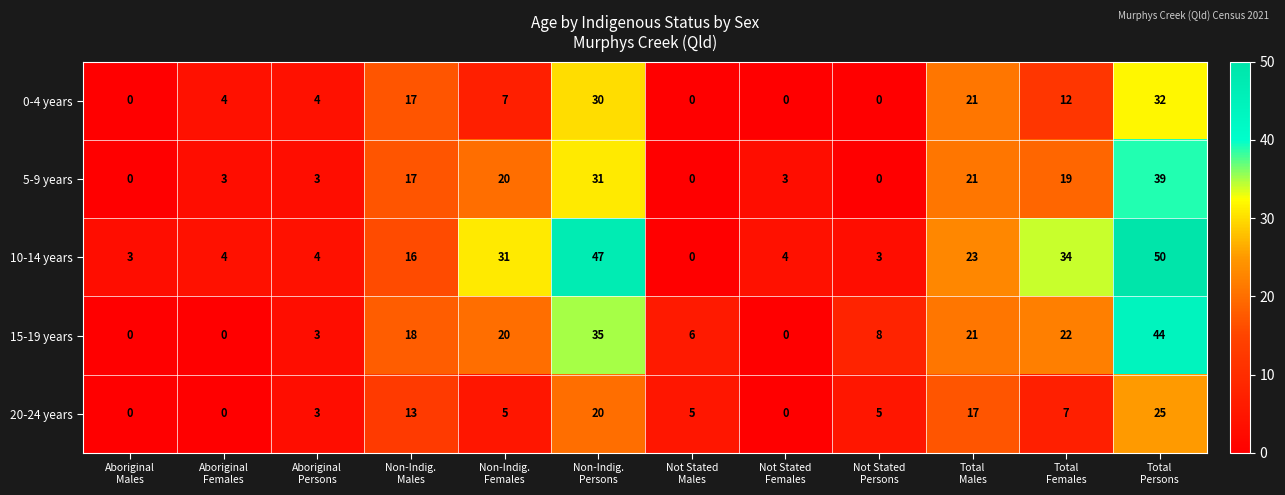

What is the difference between the highest and lowest values at Non-Indig.
Persons?

27